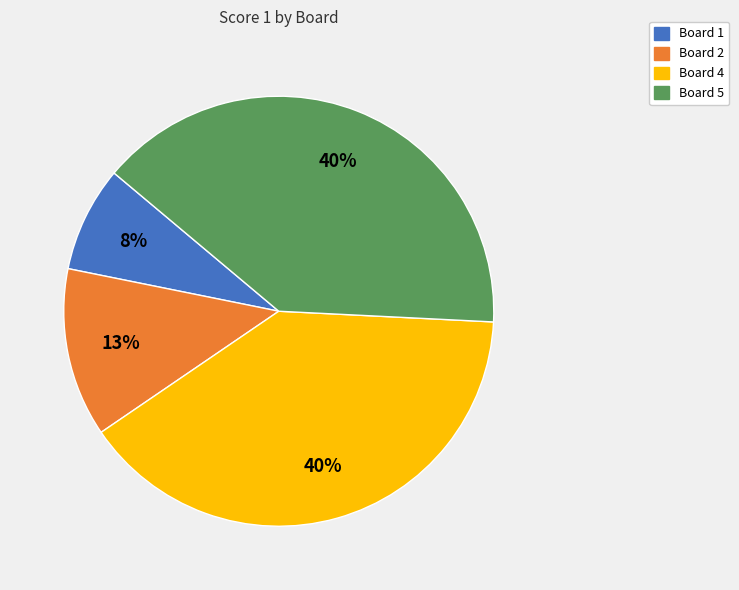

The Board 1 slice represents 8% of the pie. True or false?

True